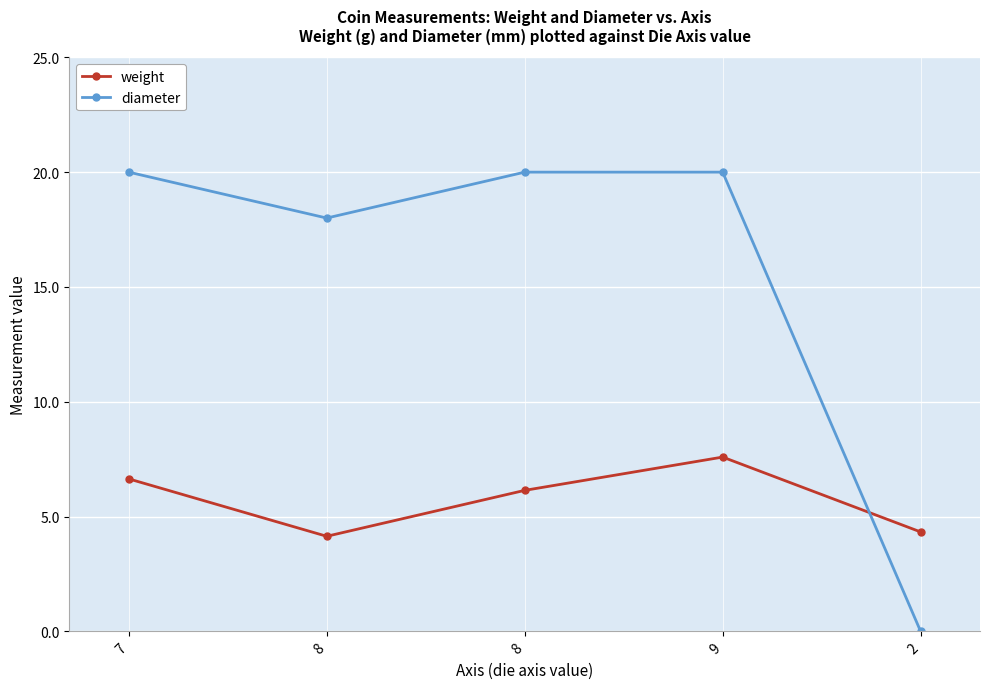

Rank the series by their maximum value, from lowest to highest.

weight, diameter